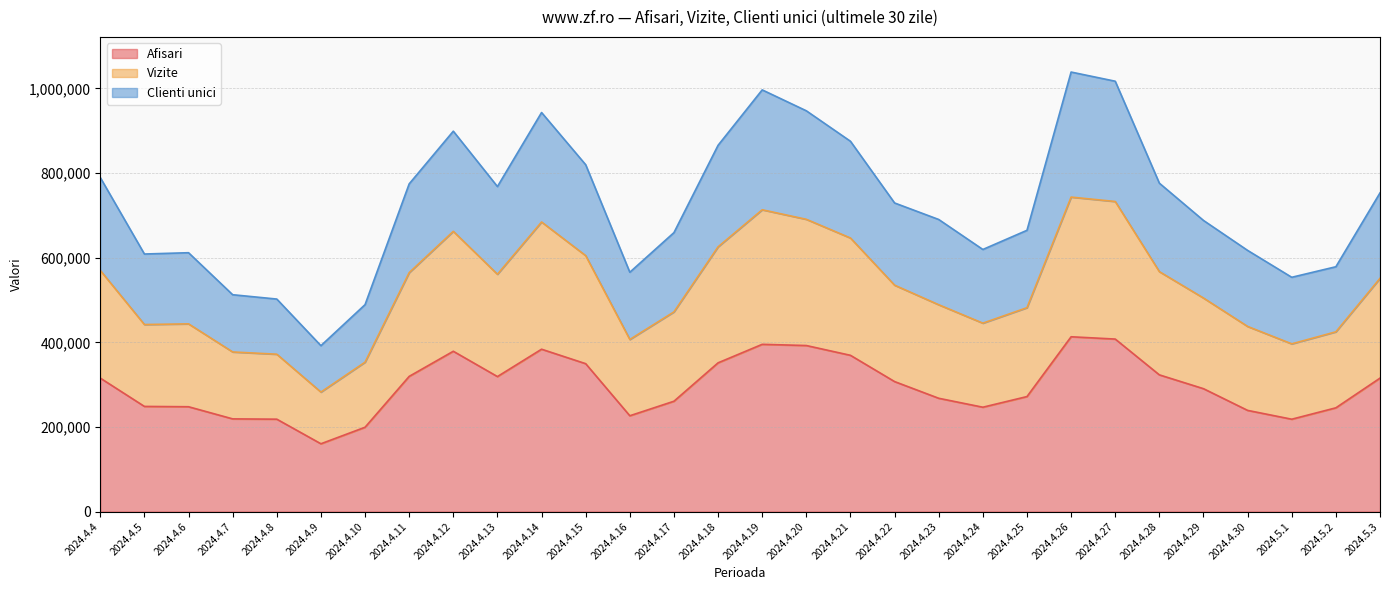

Which label corresponds to the largest value in the chart?

2024.4.26